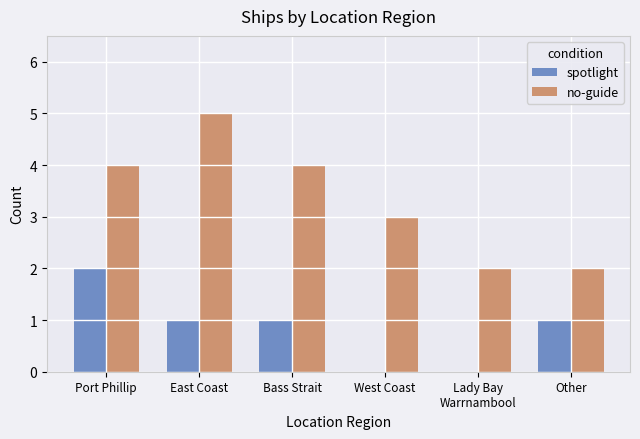

Which series has the widest spread of values?

no-guide